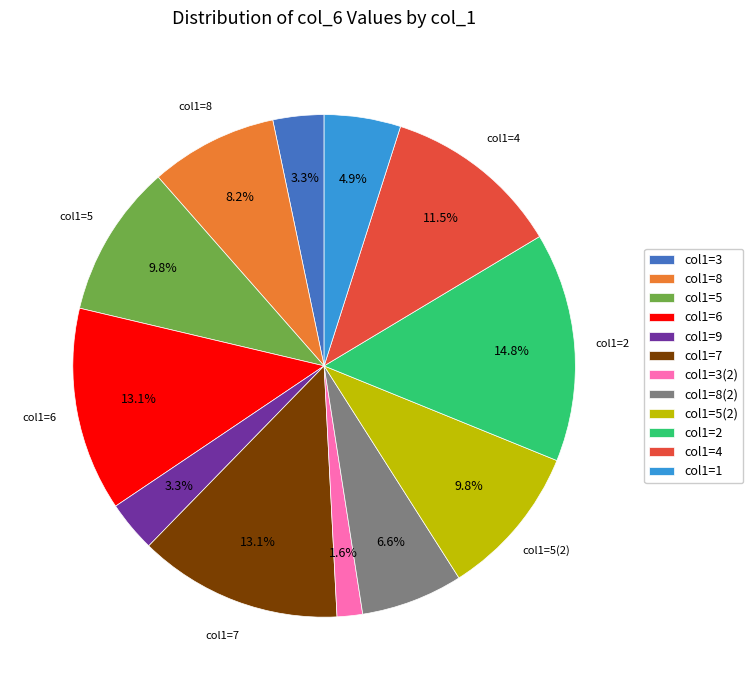

To the nearest percent, what is the difference between the largest and smallest slice percentages?

13%